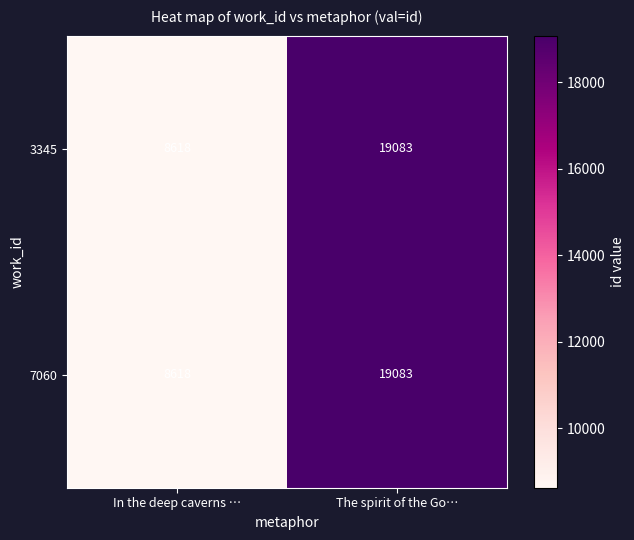

What is the total value across all series at In the deep caverns …?

17236